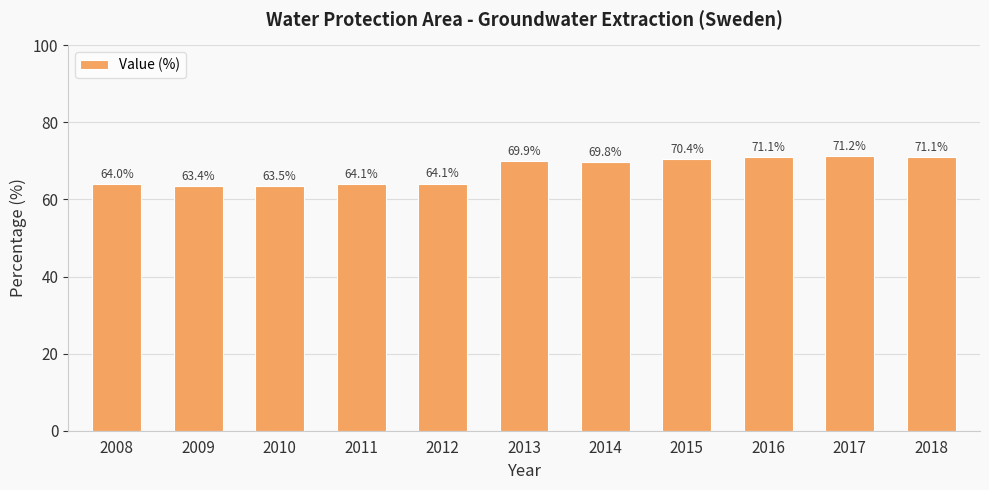

What is the change in value from 2013 to 2017?

+1.3